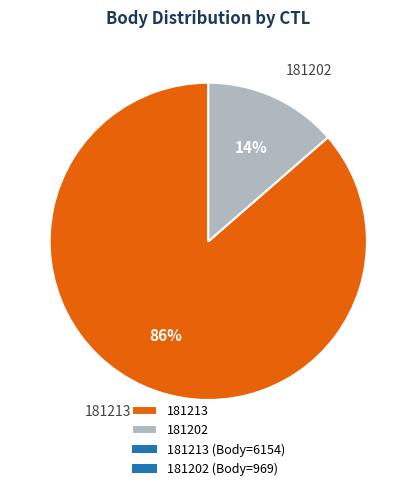

To the nearest percent, what is the combined percentage of 181213 and 181202?

100%